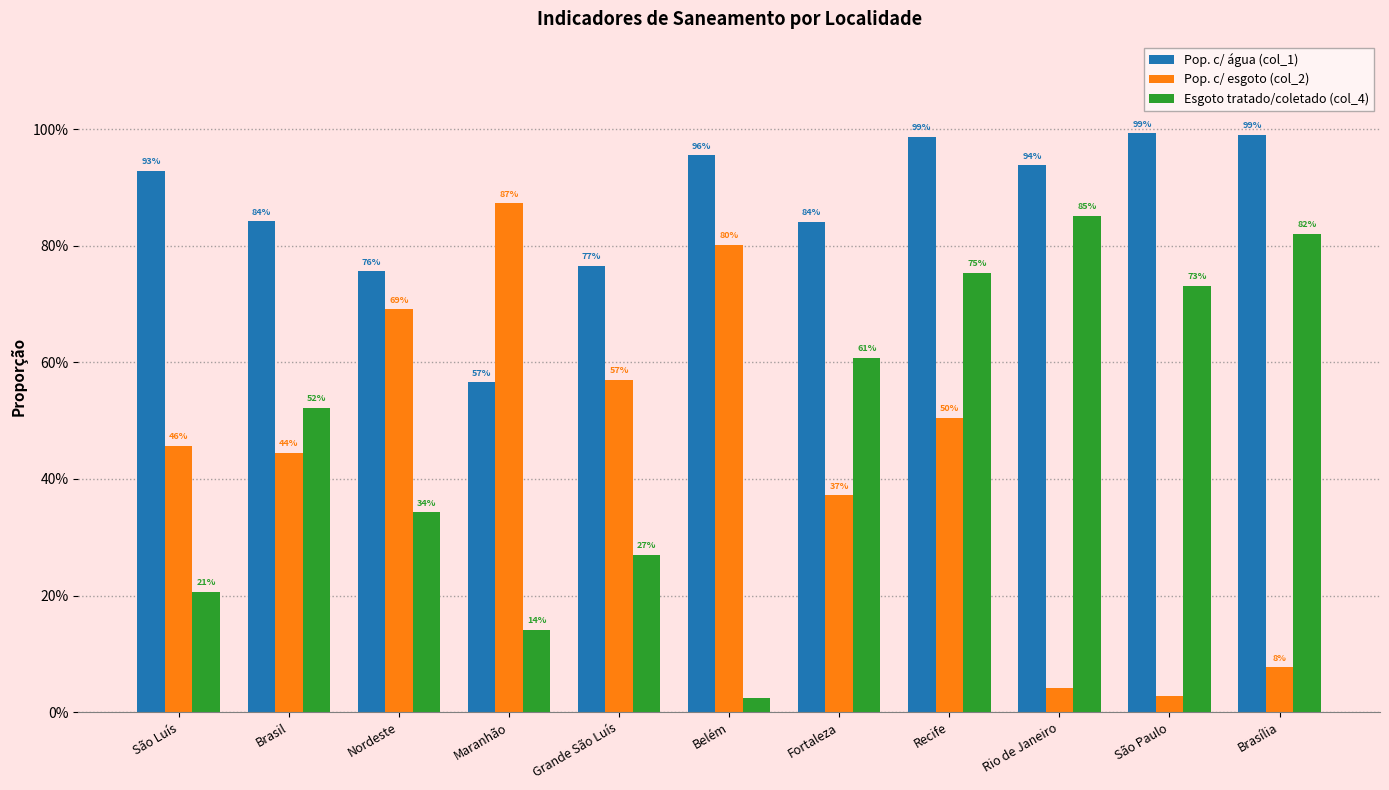

Does the chart contain stacked bars?

No